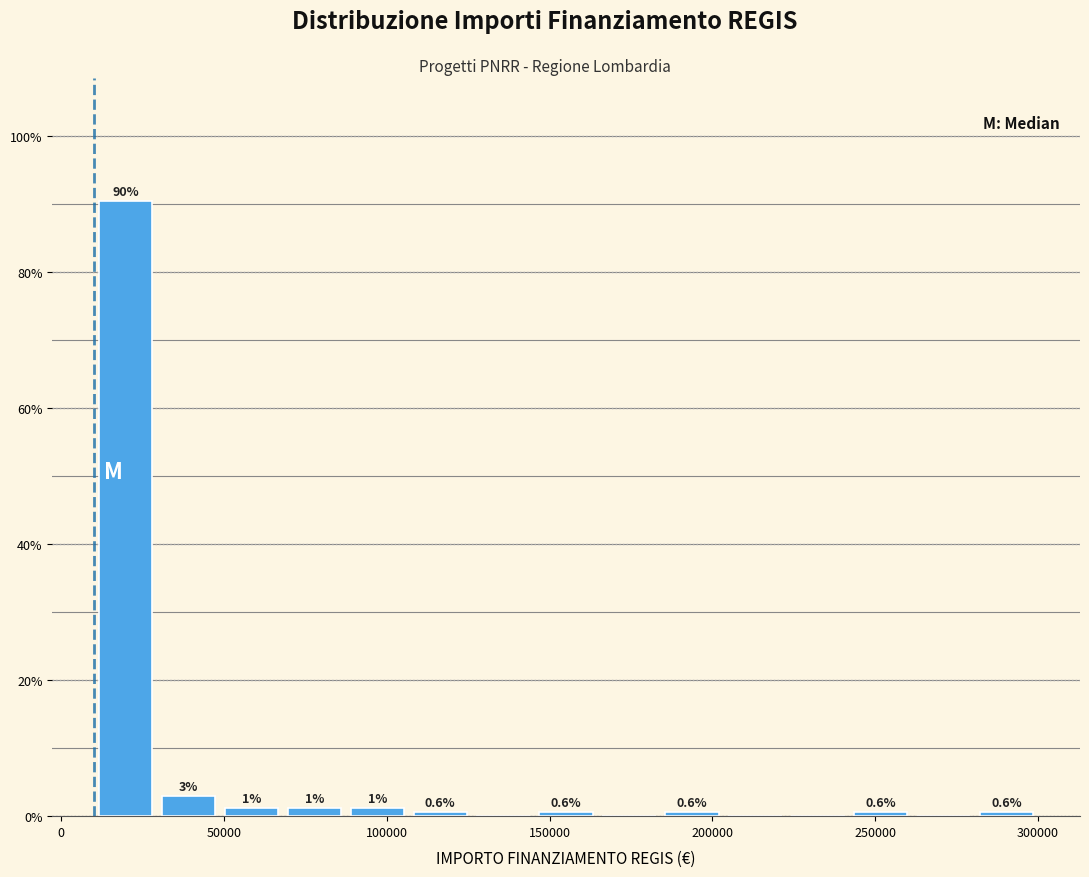

Read against the x-axis, roughly where is the centre of the tallest bar?

20000